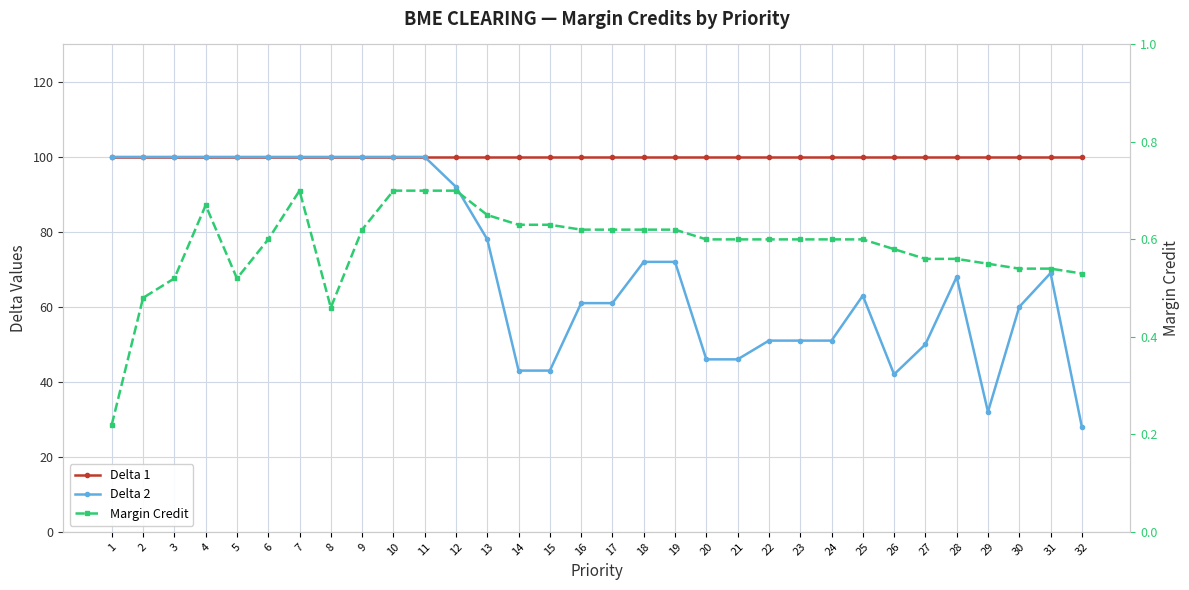

True or false: Margin Credit and Delta 2 cross at least once.

False